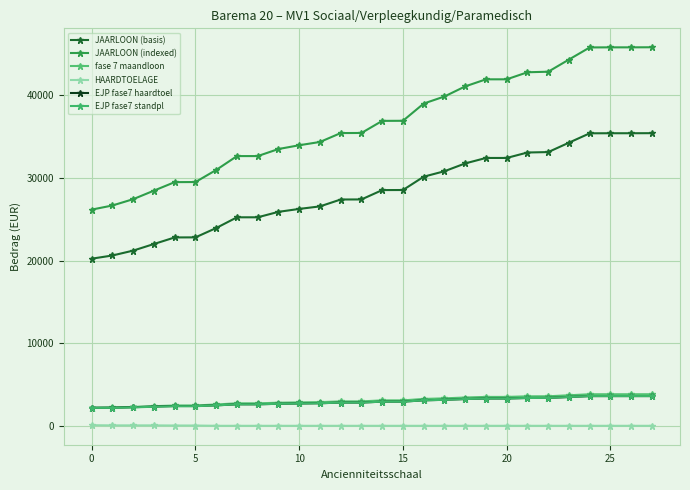

True or false: JAARLOON (basis) and EJP fase7 standpl cross at least once.

False